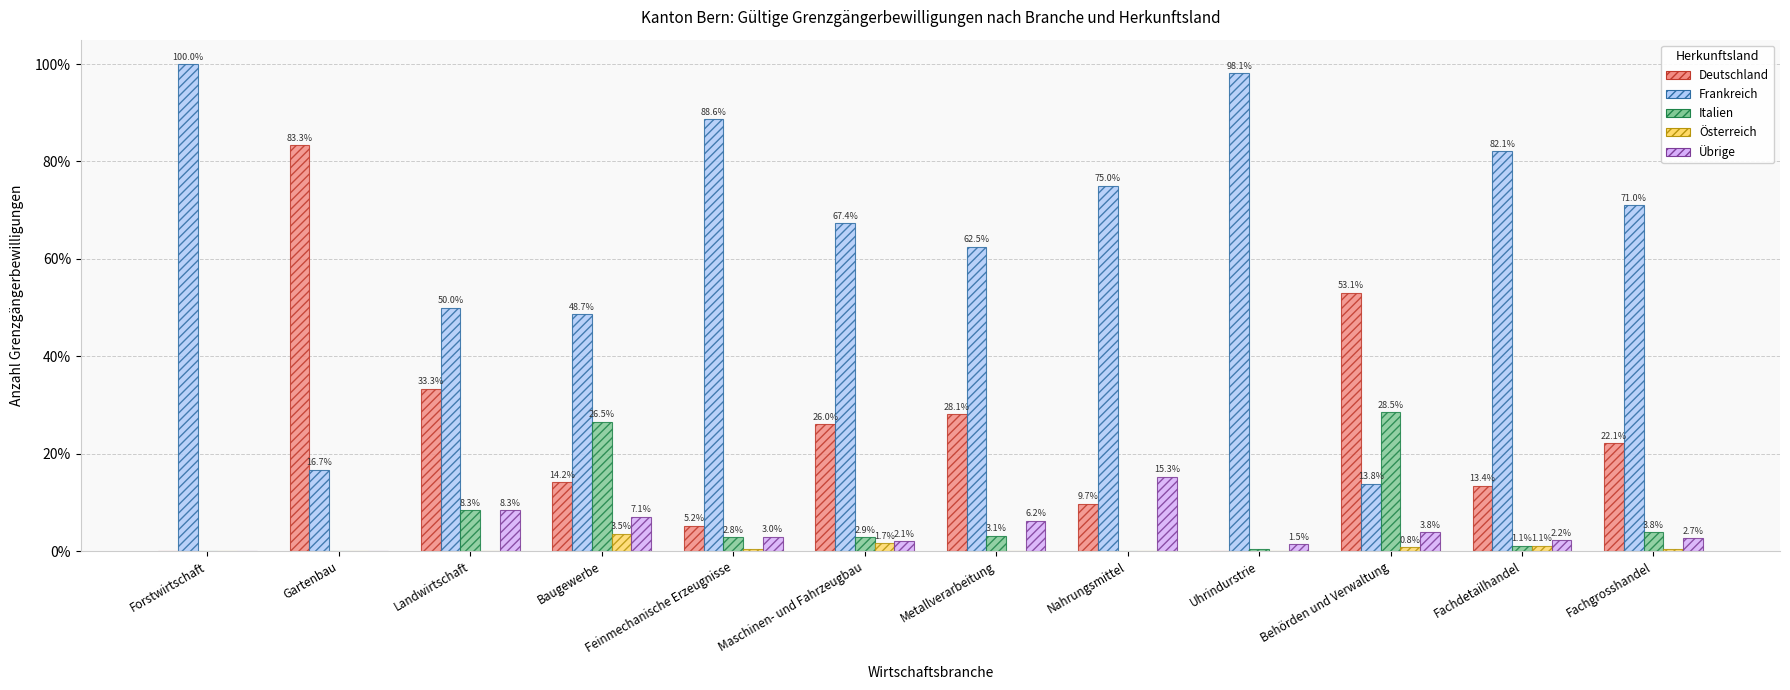

Which series changed the most between Nahrungsmittel and Behörden und Verwaltung?

Frankreich